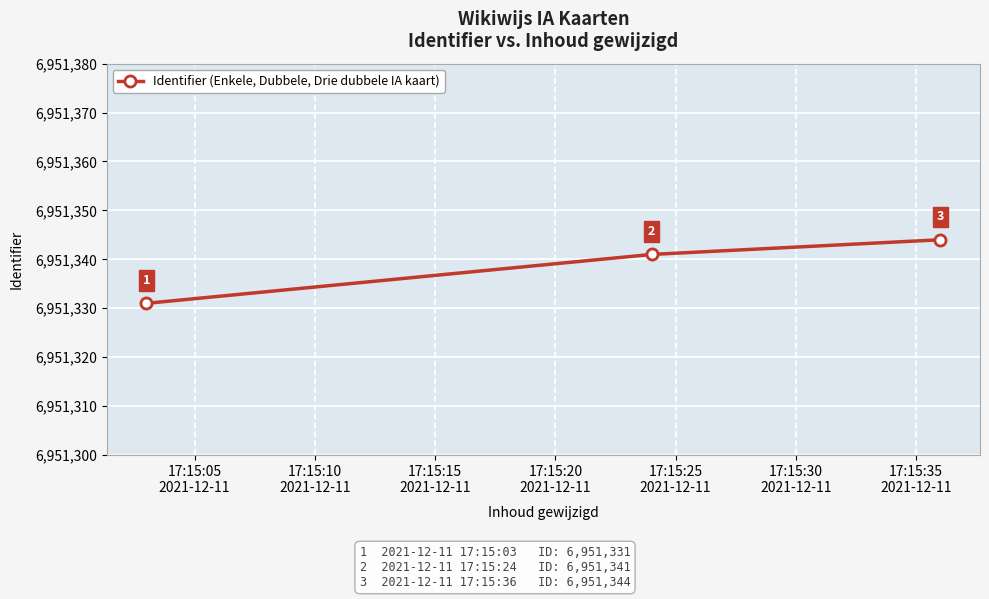

Count the number of data series in this chart.

1